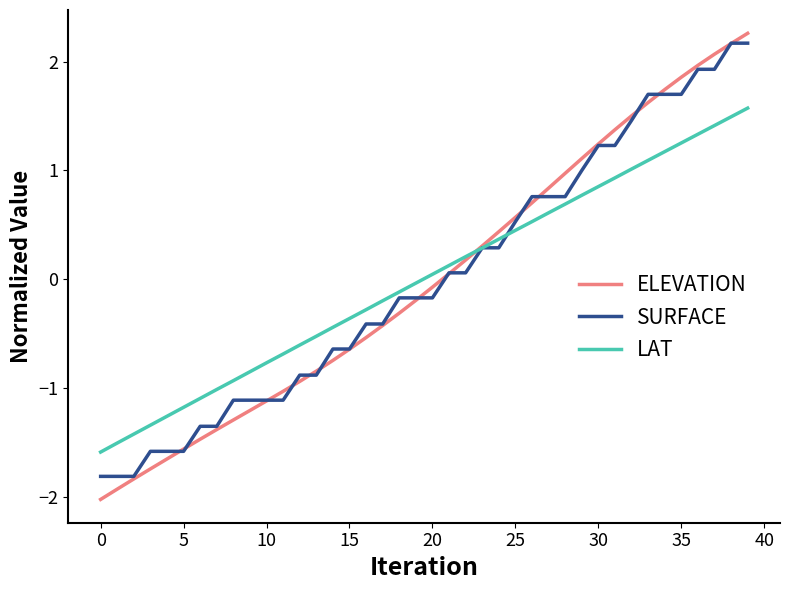

Which series has the widest spread of values?

ELEVATION